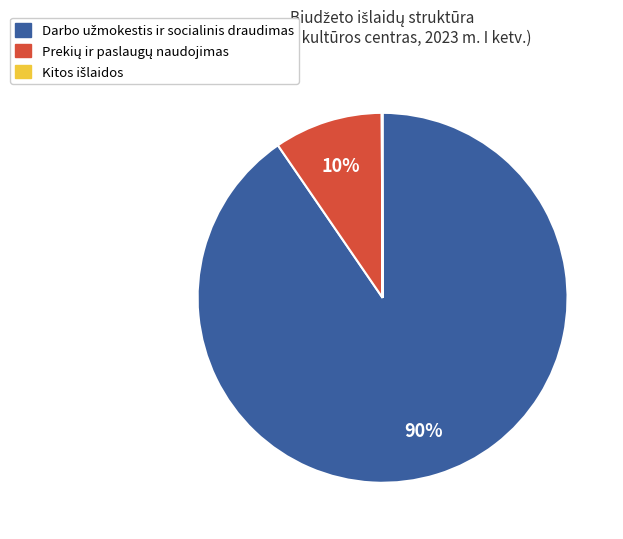

To the nearest percent, what is the average slice percentage?

33%